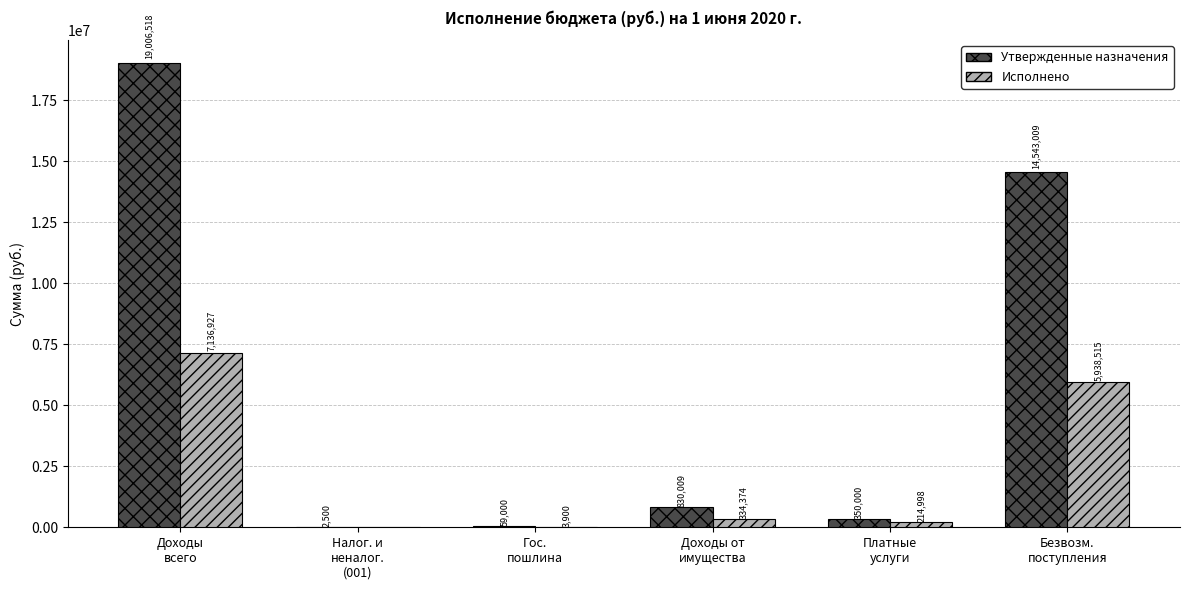

What is the highest value of the Исполнено series?

7136926.9